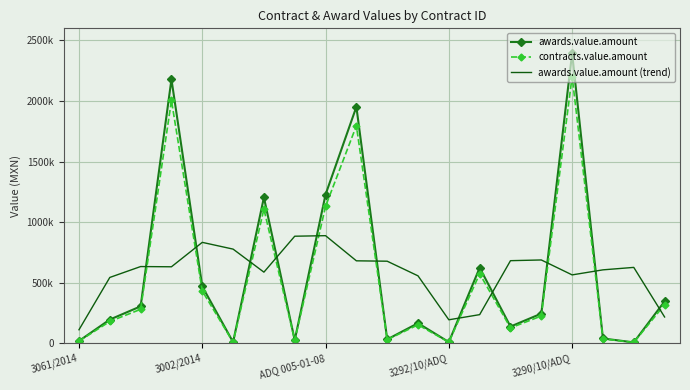

What are all the series names shown in the legend?

awards.value.amount, contracts.value.amount, awards.value.amount (trend)